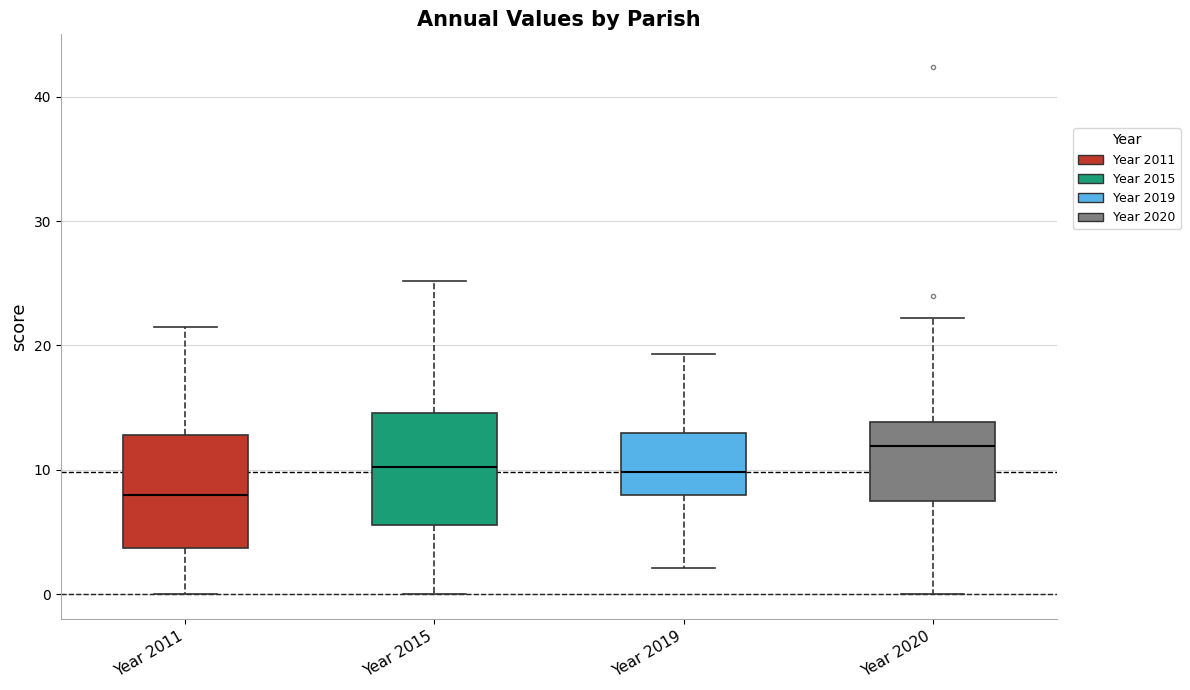

Reading left to right, transcribe this box plot: for each box, give where its median line is, the range the box spans, and where its two whiskers end, as read against the y-axis. The values are not printed on the chart, so give them approximately, as read against the axis.

Year 2011: median 8, box 4 to 13, whiskers 0 to 22
Year 2015: median 10, box 6 to 15, whiskers 0 to 25
Year 2019: median 10, box 8 to 13, whiskers 2 to 19
Year 2020: median 12, box 7 to 14, whiskers 0 to 22